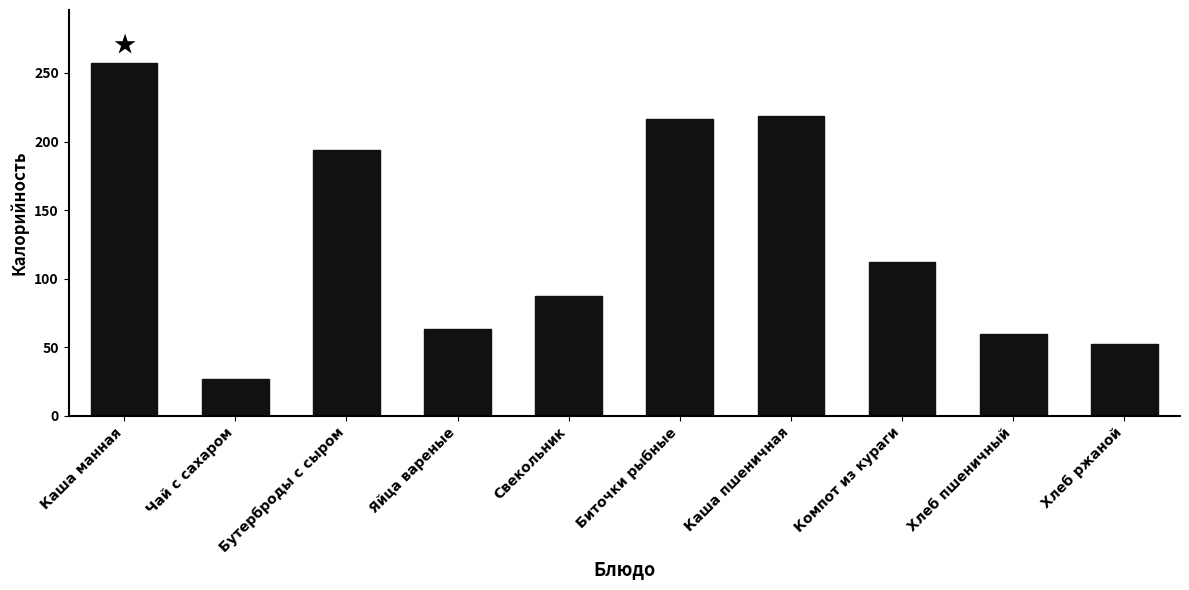

What is the label of the 4th bar from the left?

Яйца вареные